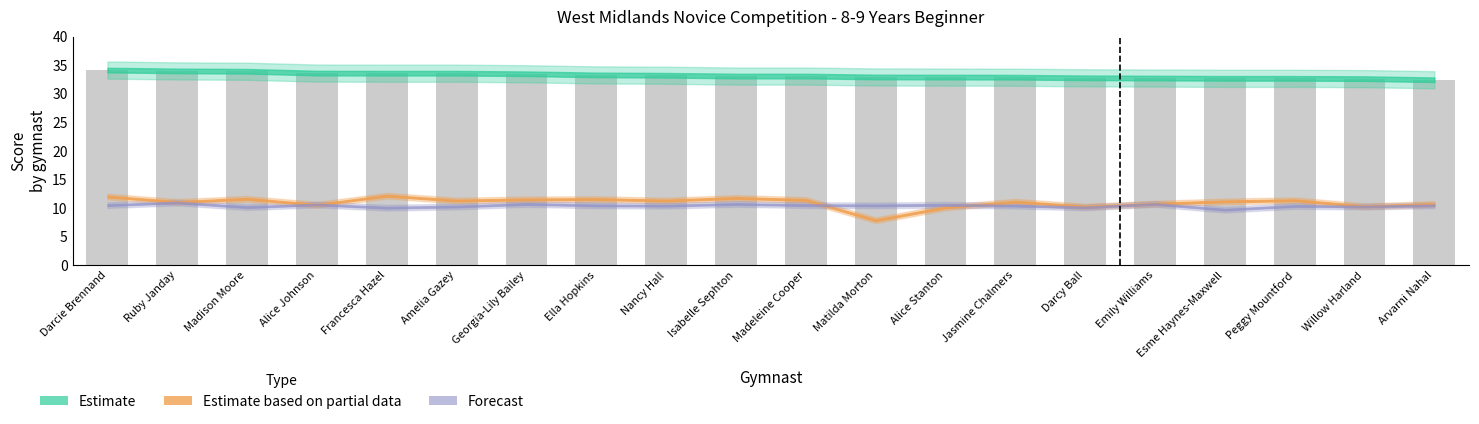

What is the smallest value displayed?

32.5